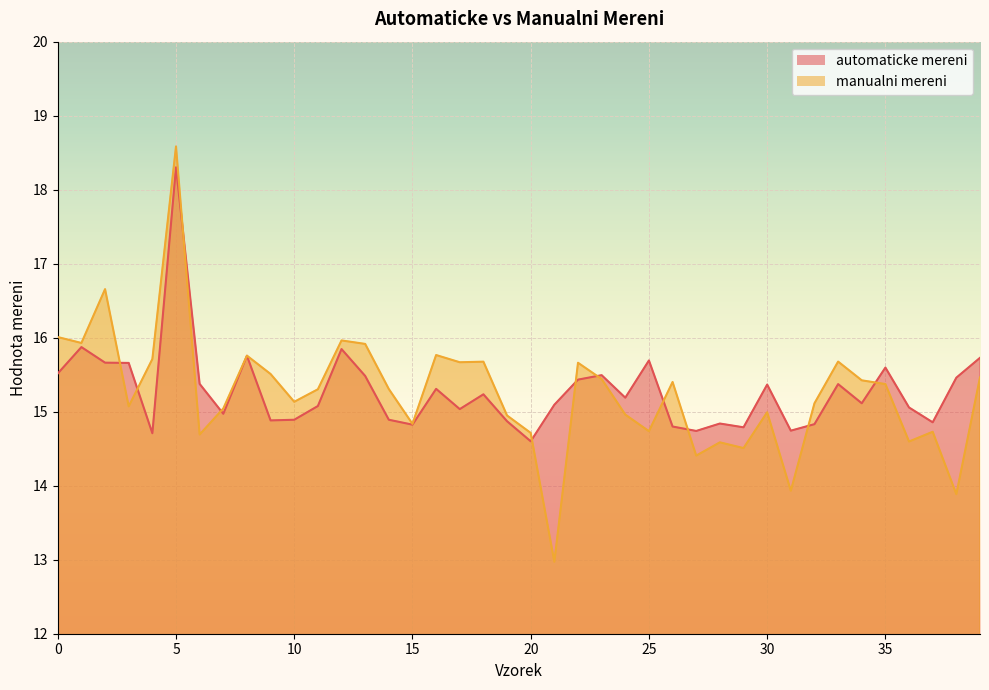

Between 33 and 35, which series saw the biggest shift?

manualni mereni